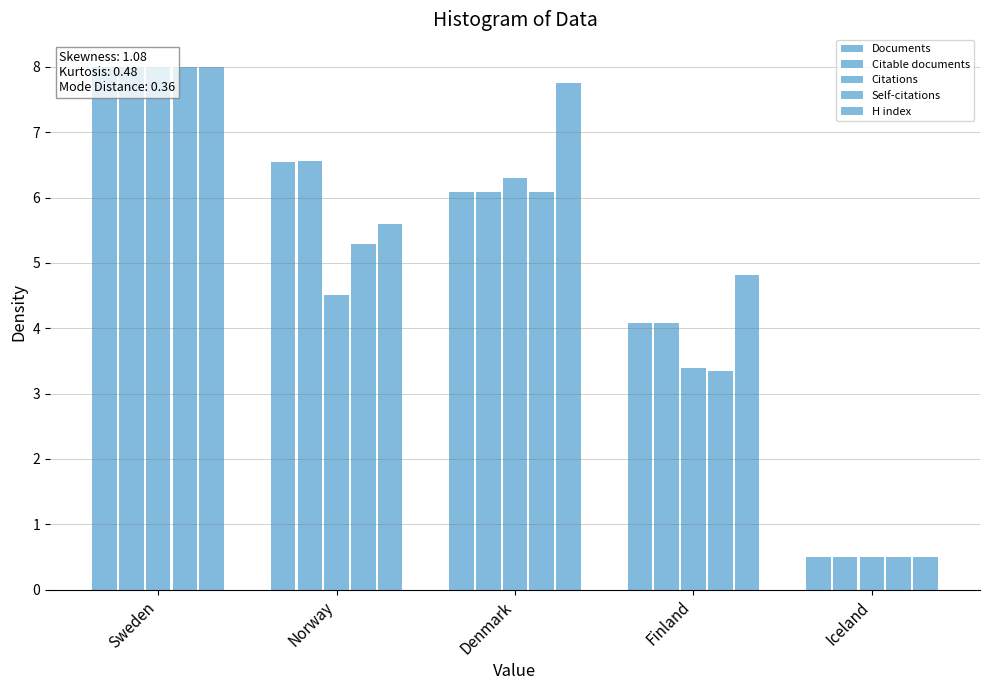

Rank the categories by Documents value from lowest to highest.

Iceland, Finland, Denmark, Norway, Sweden